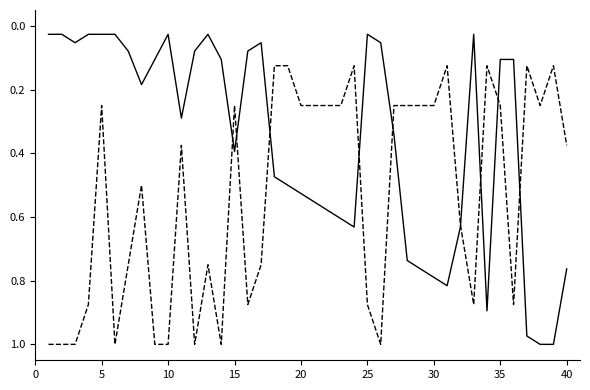

Count the number of data series in this chart.

2